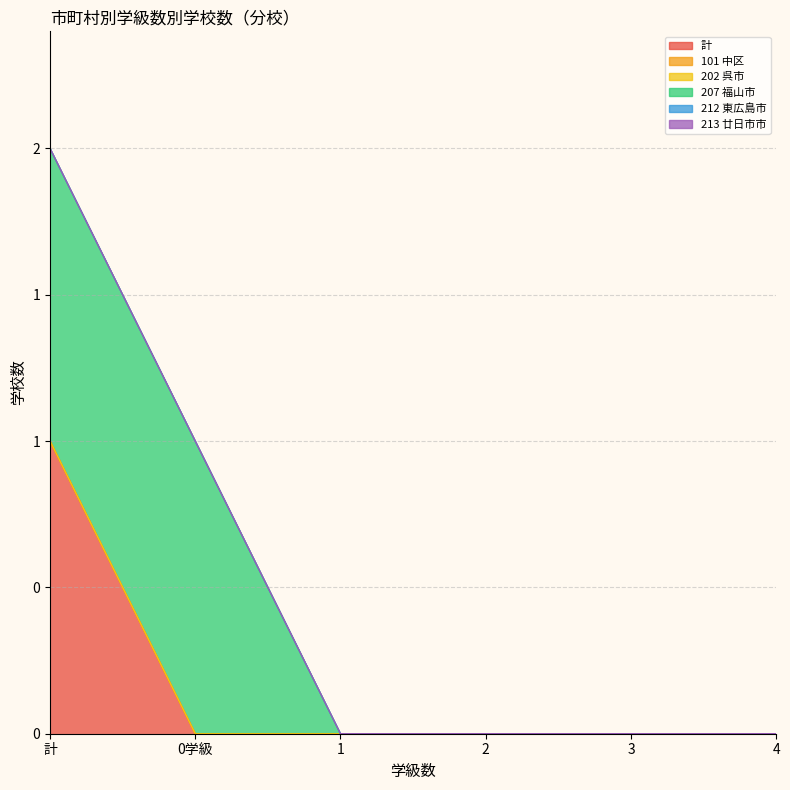

Rank the categories by 207 福山市 value from highest to lowest.

計, 0学級, 1, 2, 3, 4